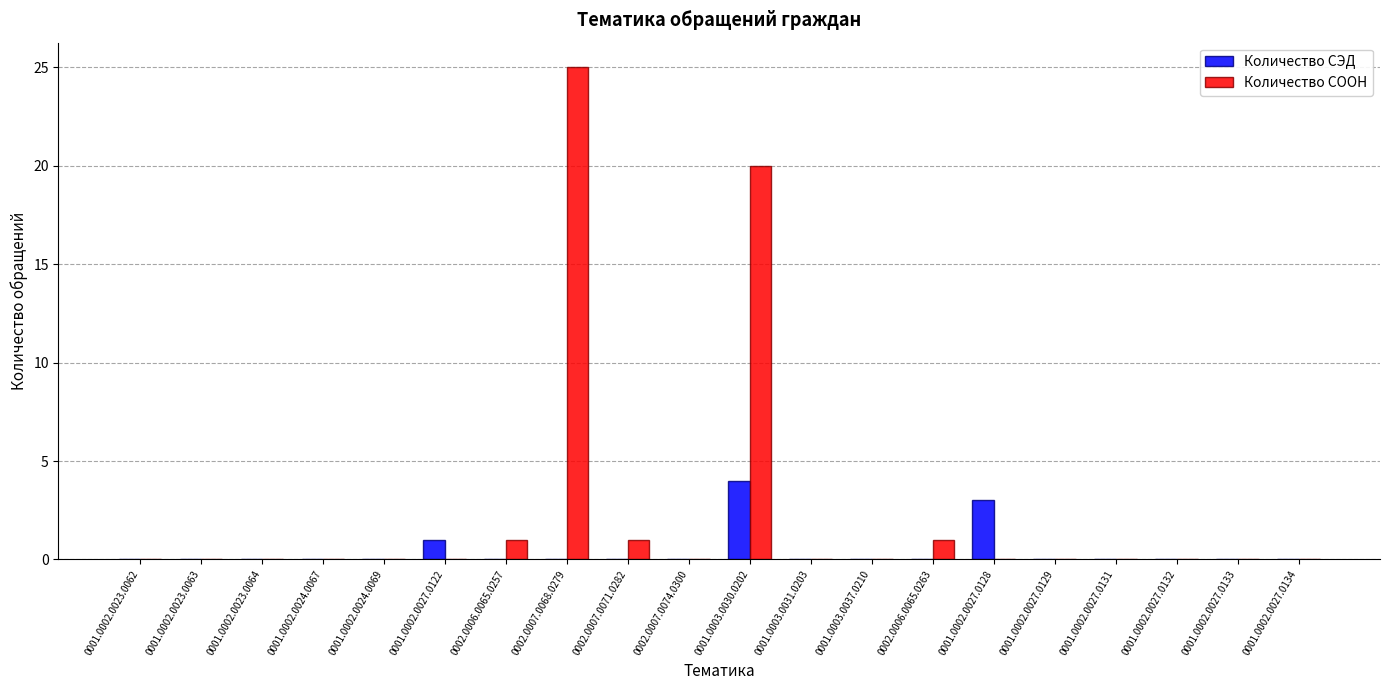

The value of Количество СООН at 0001.0002.0027.0128 is 16. True or false?

False